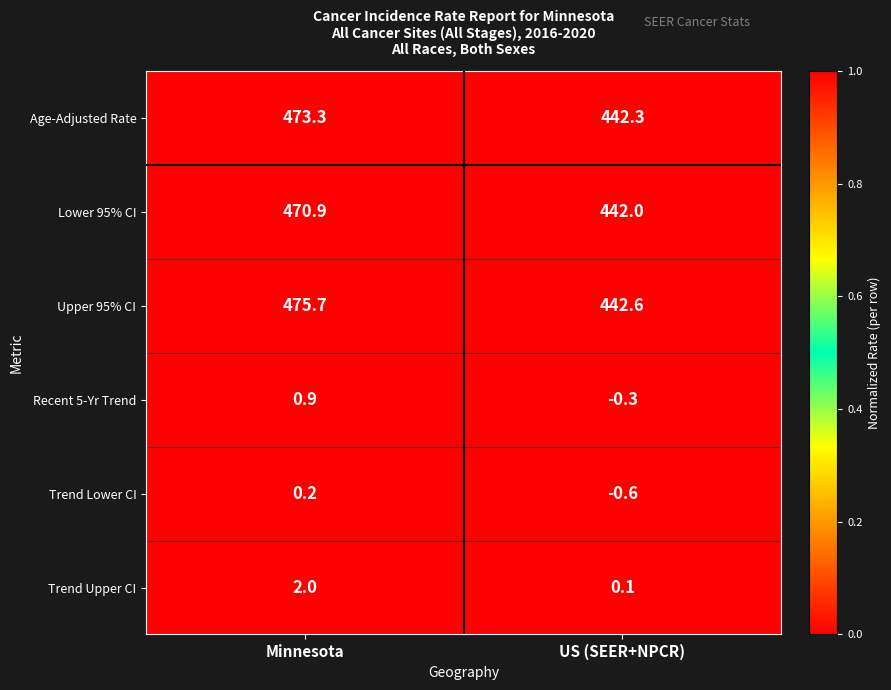

True or false: Age-Adjusted Rate has a value of 816.8 at Minnesota.

False